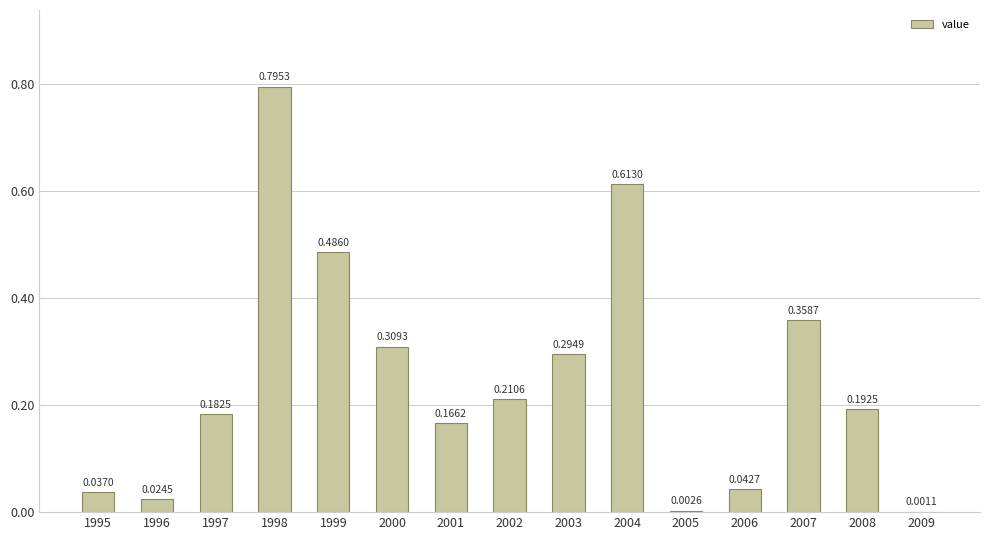

Which has a higher value, 2009 or 1999?

1999